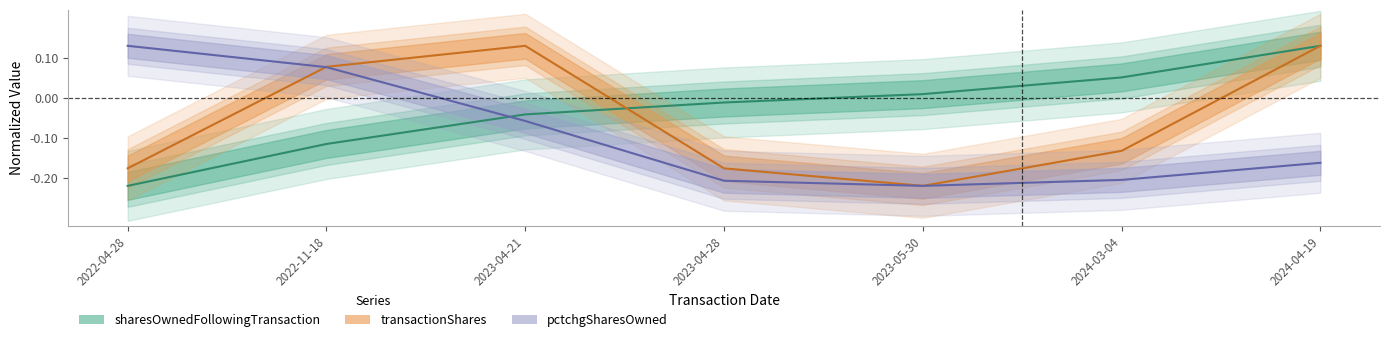

At which category does the chart reach its minimum across all series?

2022-04-28